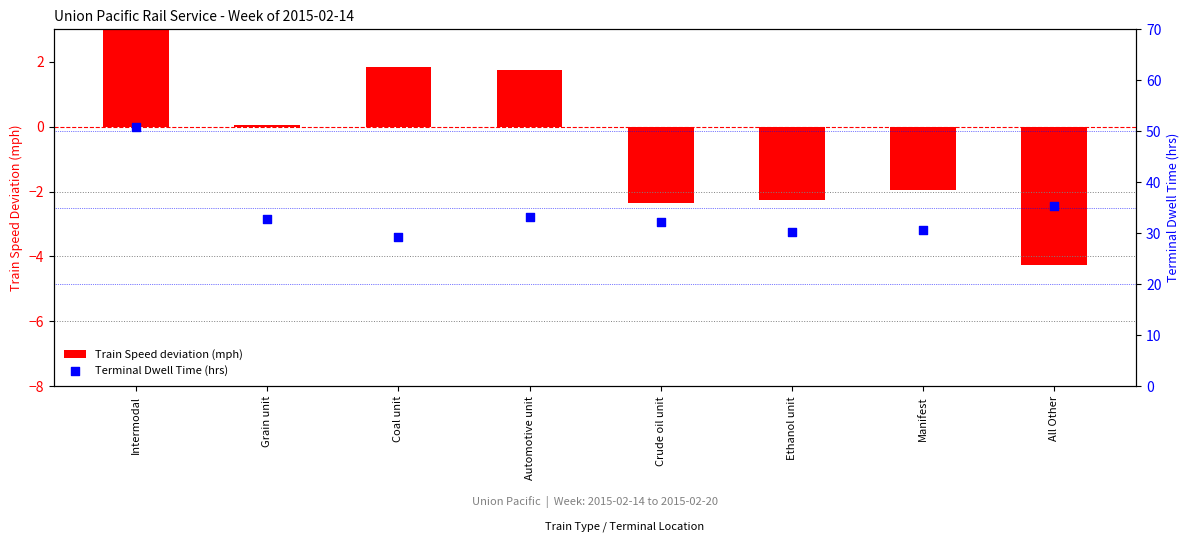

What is the total value across all series at Coal unit?

31.1